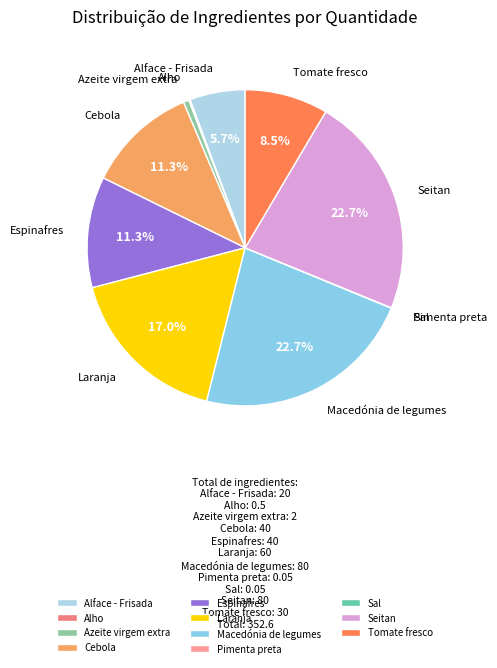

Between Alface - Frisada and Macedónia de legumes, which is larger?

Macedónia de legumes